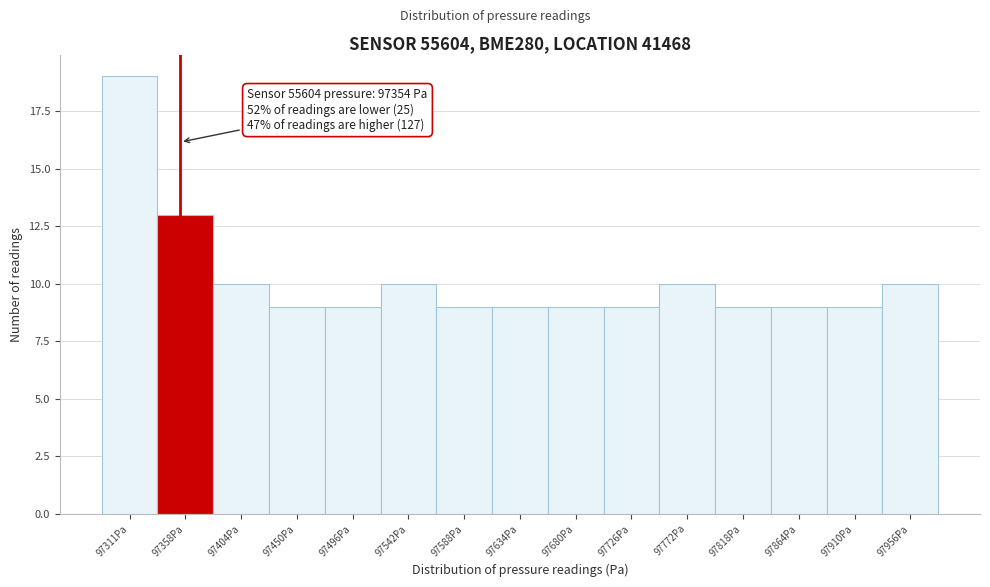

Which range on the x-axis has the tallest bar?

97290 to 97335